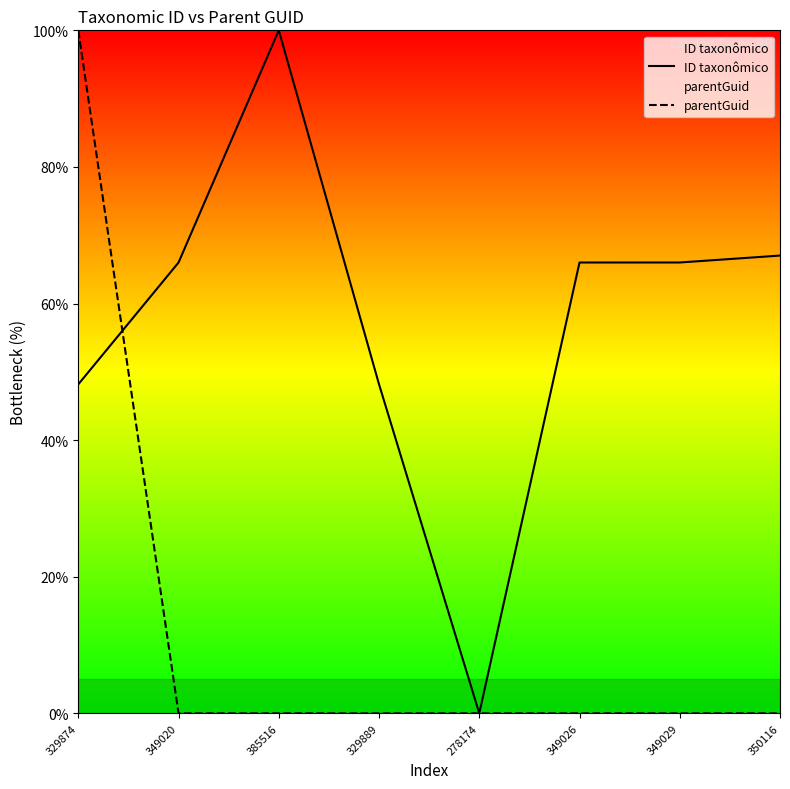

Reading left to right, transcribe all the data shown in this chart.

ID taxonômico: 48.2	66.0	100.0	48.2	0.0	66.0	66.0	67.0
parentGuid: 100.0	0.0	0.0	0.0	0.0	0.0	0.0	0.0